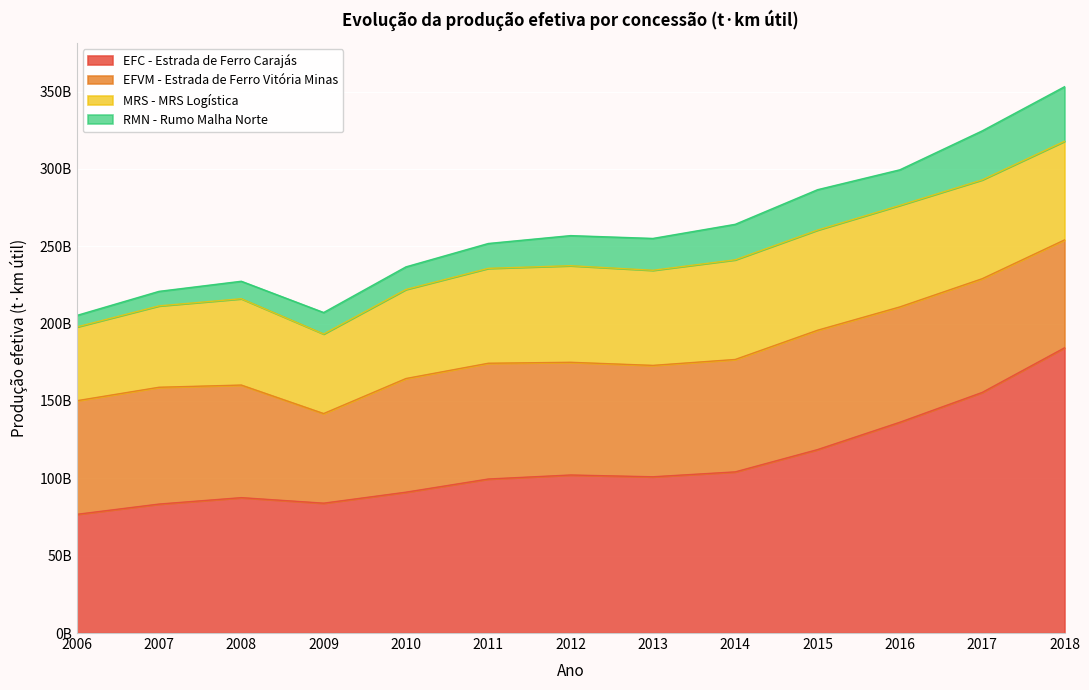

At which label does EFC - Estrada de Ferro Carajás reach its minimum?

2006